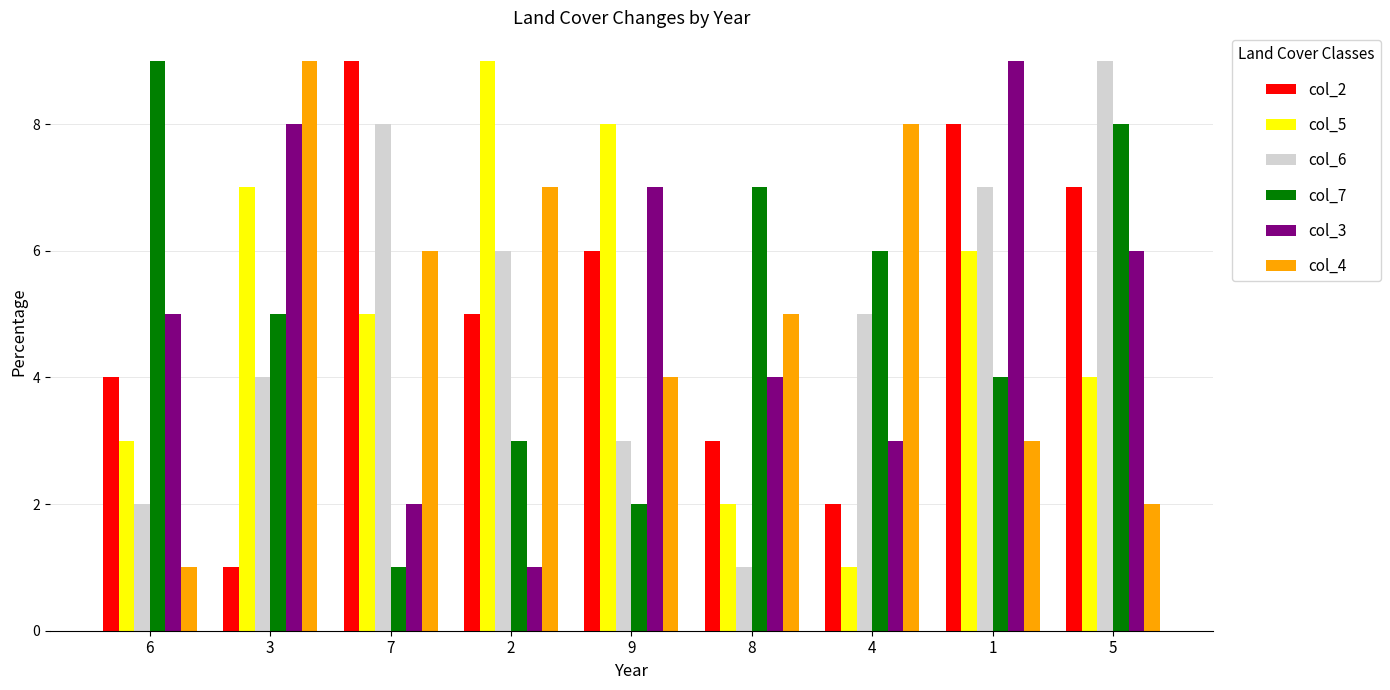

Which category has the lowest value in the col_7 series?

7